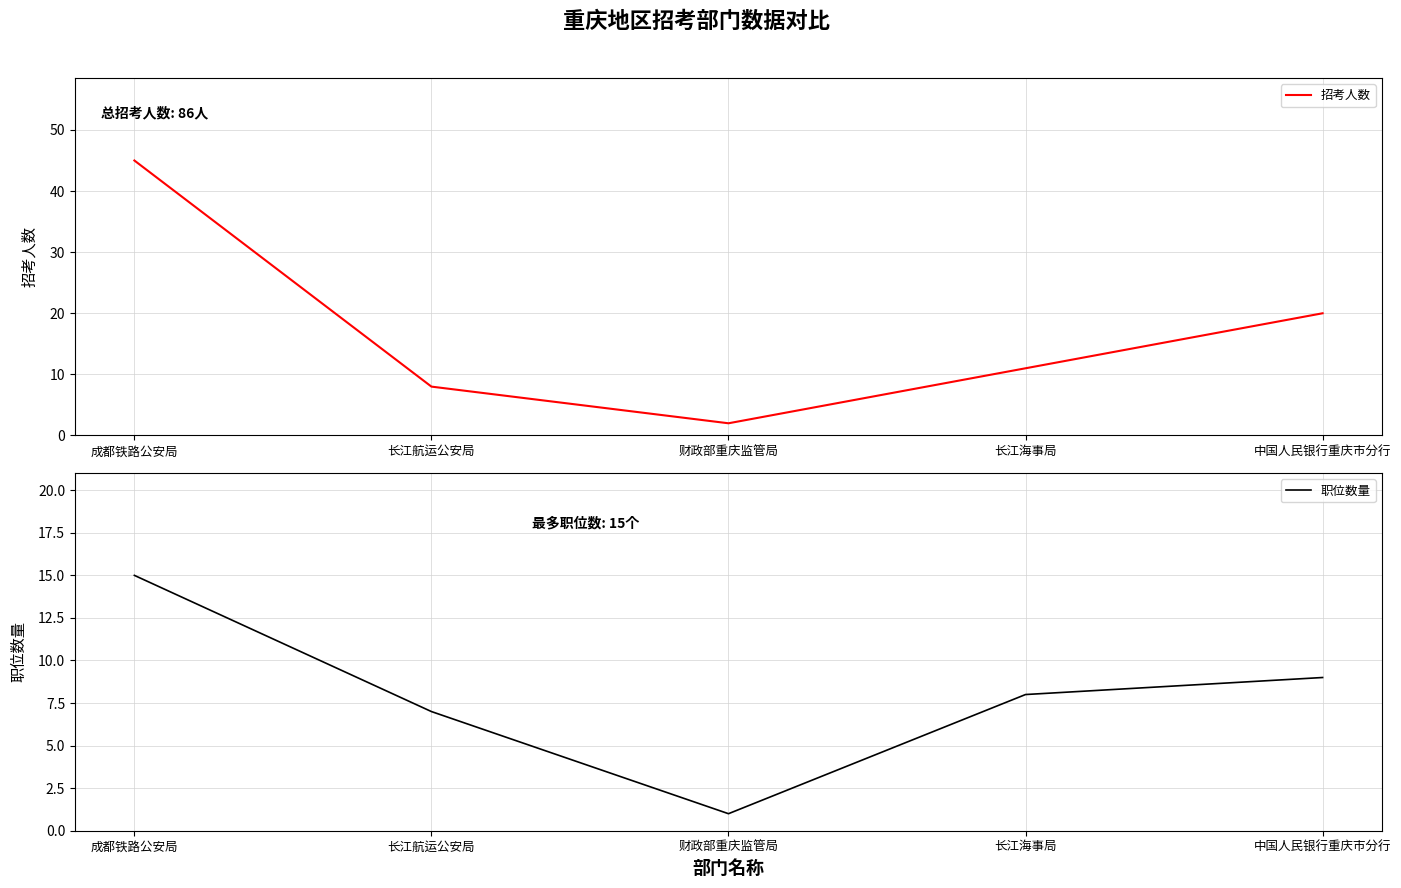

The 职位数量 series shows 15 at 成都铁路公安局. True or false?

True